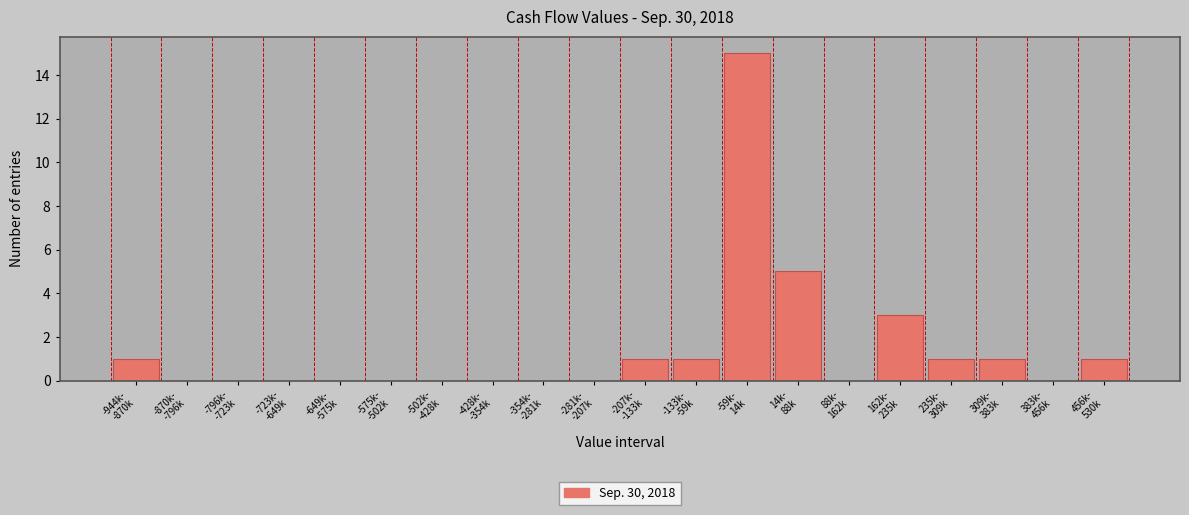

What is the sum of all values?

29